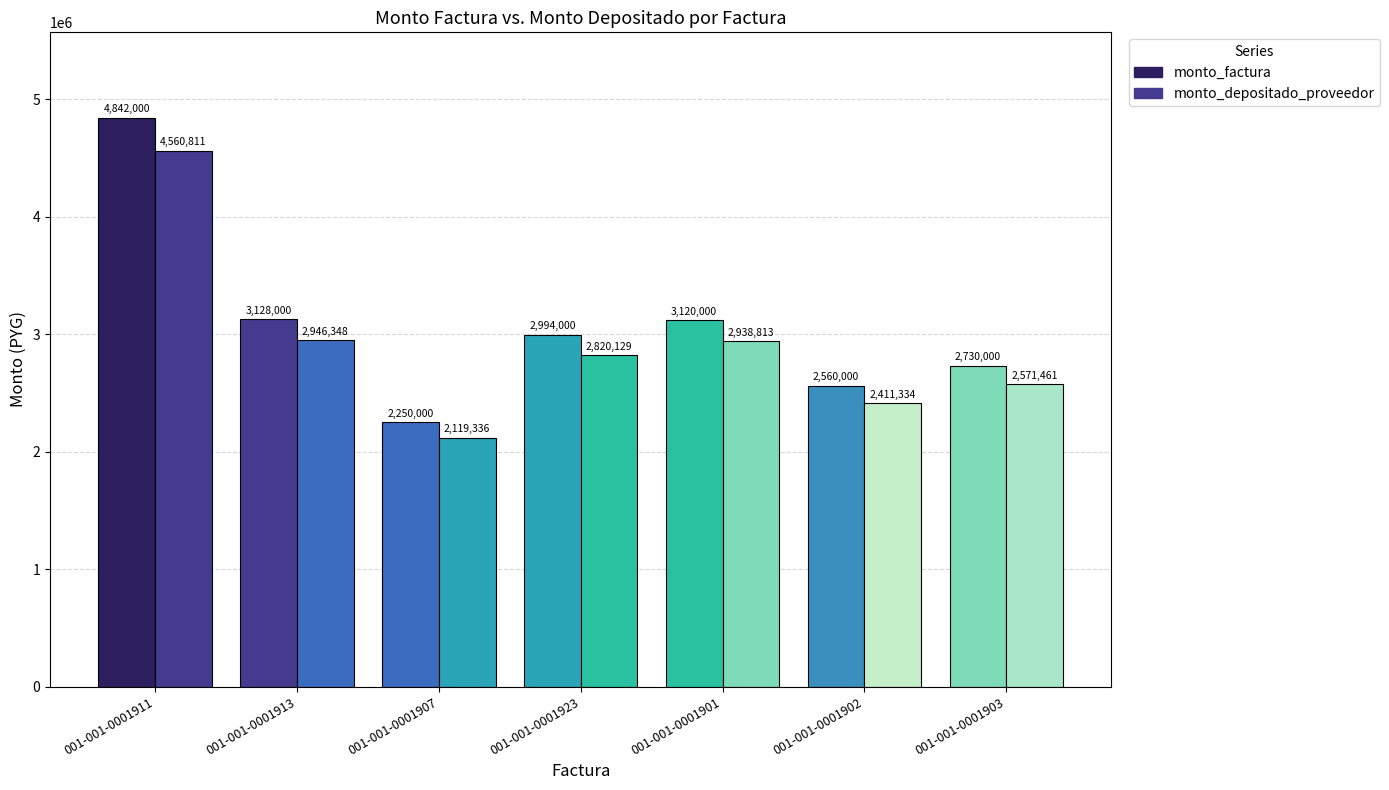

Reading left to right, list all the values displayed in this chart.

monto_factura: 4842000	3128000	2250000	2994000	3120000	2560000	2730000
monto_depositado_proveedor: 4560811	2946348	2119336	2820129	2938813	2411334	2571461